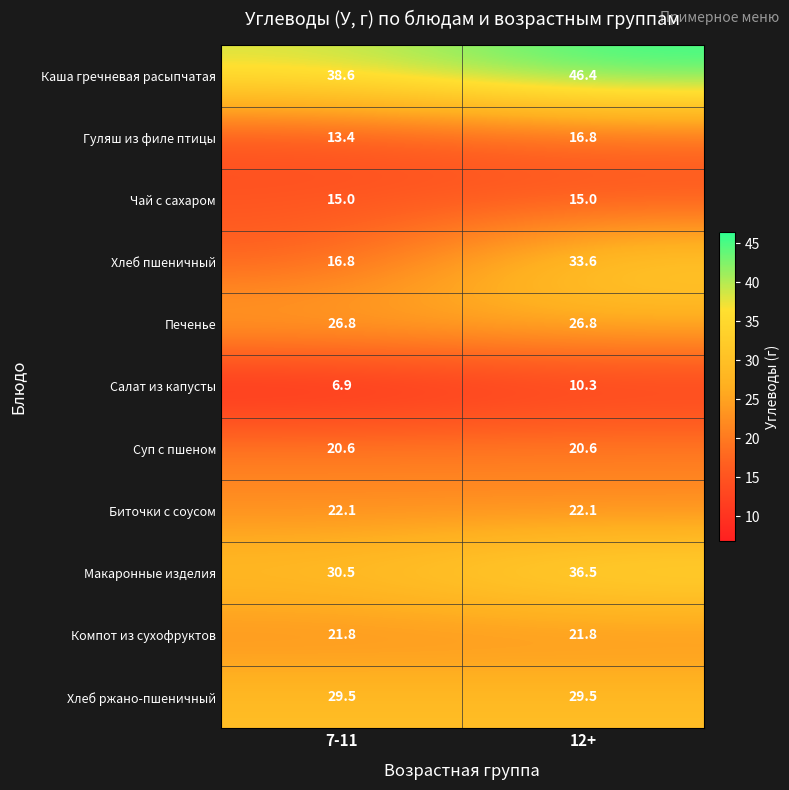

At which label does Гуляш из филе птицы reach its minimum?

7-11